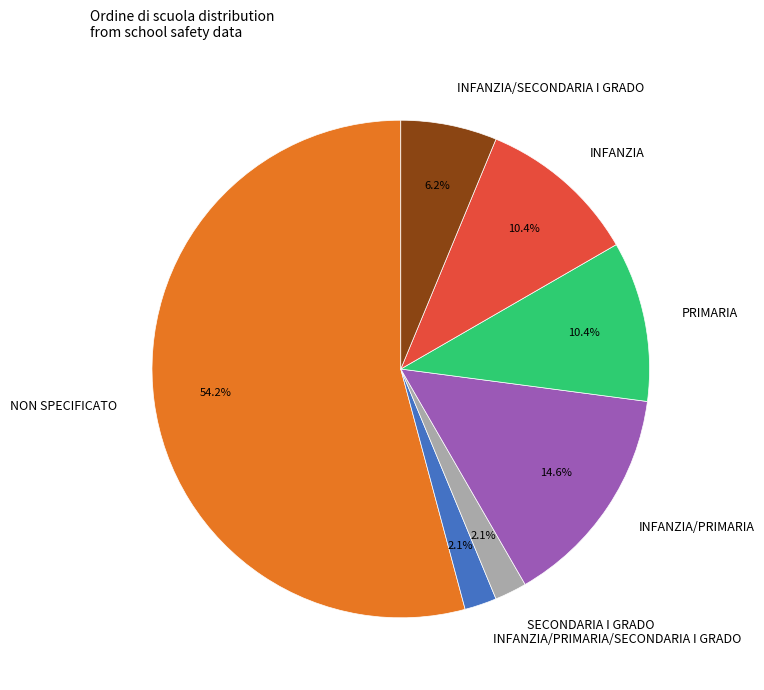

What is the ratio of the value at INFANZIA to the value at INFANZIA/SECONDARIA I GRADO?

1.7